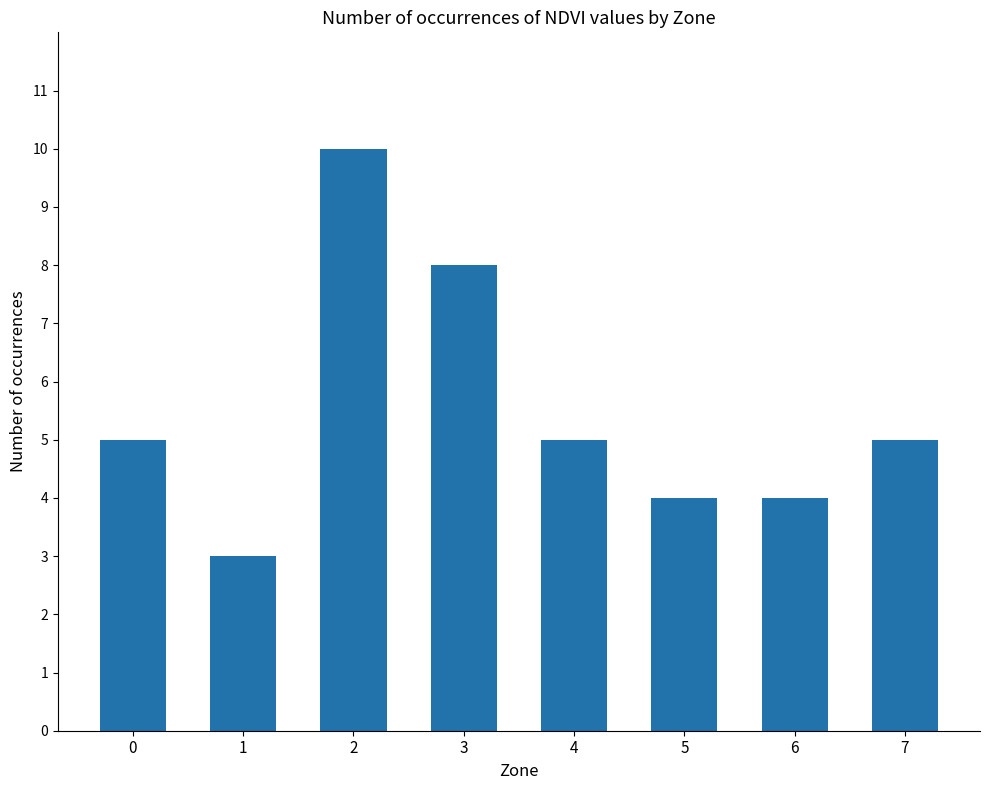

How many categories are shown in the chart?

8